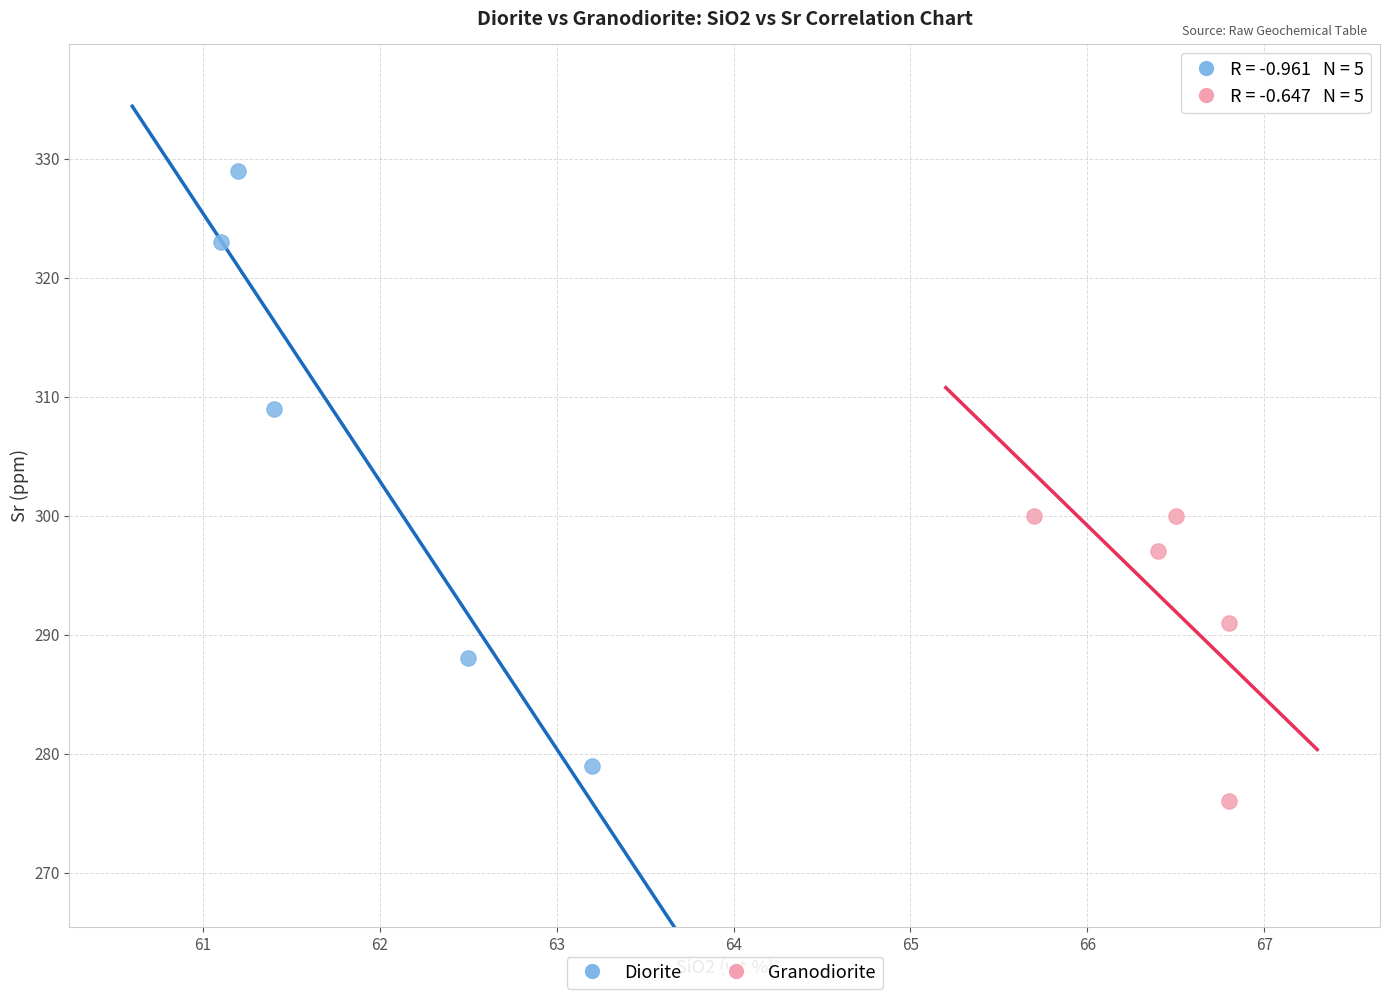

Which series contains the lowest Y value?

Granodiorite